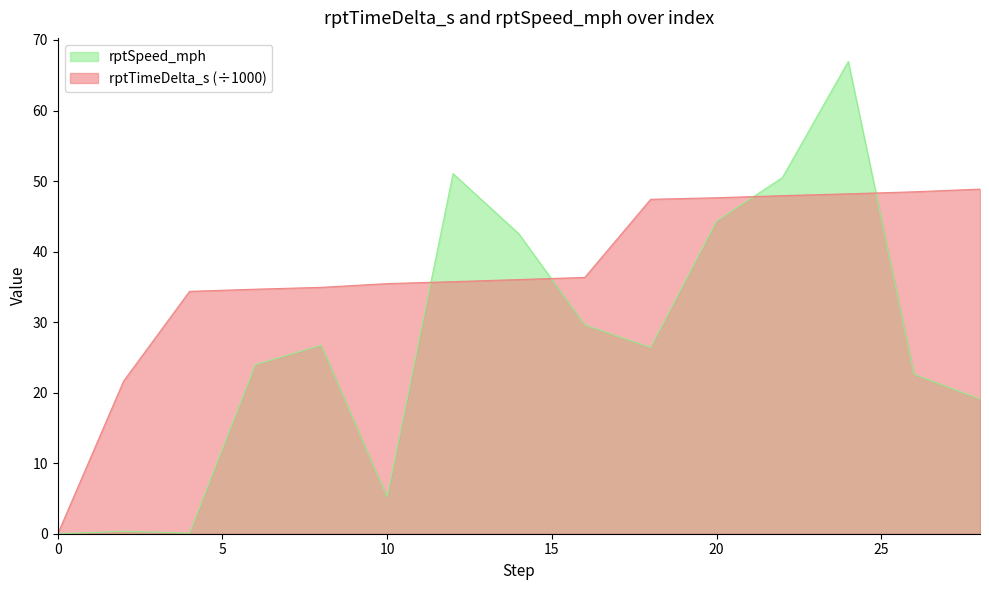

Between 8 and 16, which series saw the biggest shift?

rptSpeed_mph